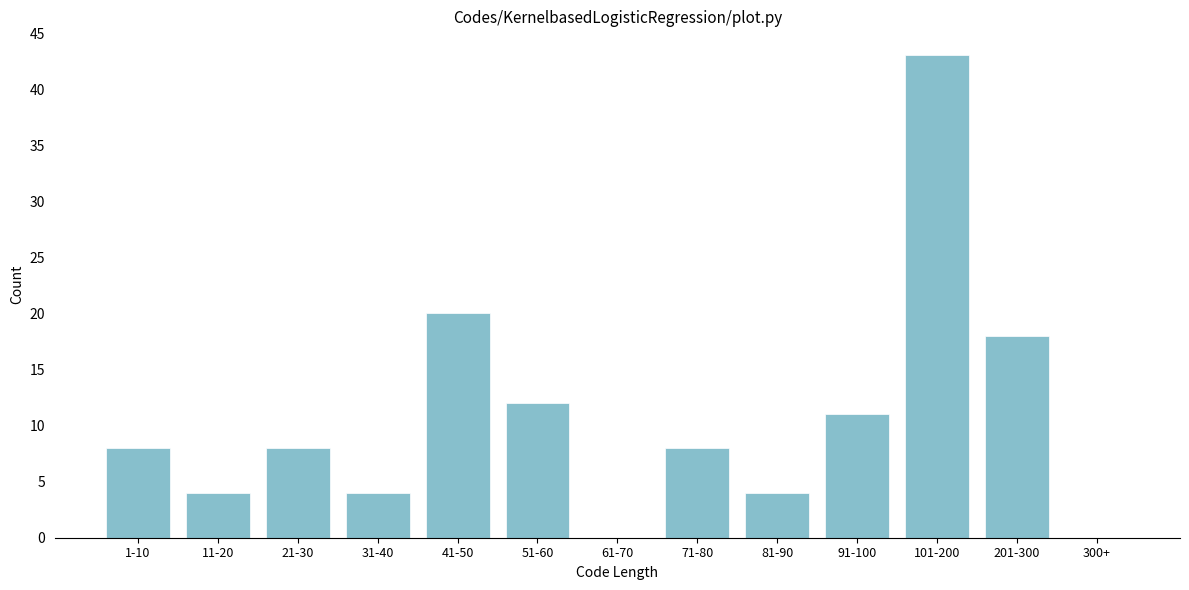

Reading left to right, transcribe all the data shown in this chart.

1-10=8	11-20=4	21-30=8	31-40=4	41-50=20	51-60=12	61-70=0	71-80=8	81-90=4	91-100=11	101-200=43	201-300=18	300+=0